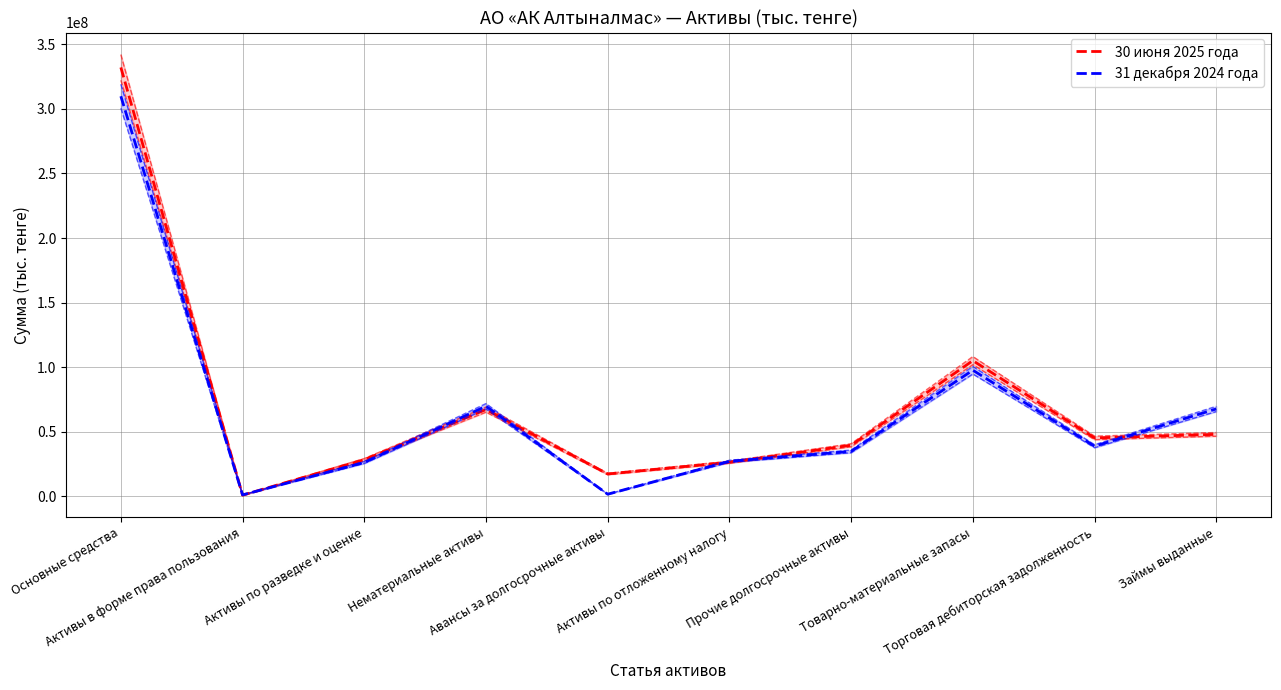

Which category has the highest value in the 31 декабря 2024 года series?

Основные средства